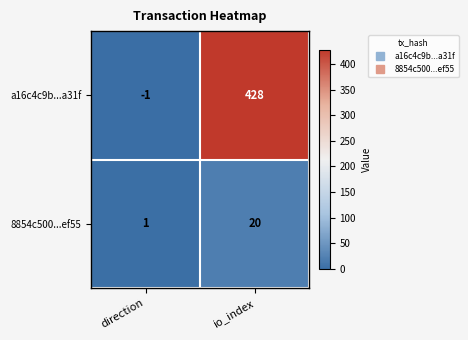

List the series in order of their peak value, lowest first.

8854c500...ef55, a16c4c9b...a31f